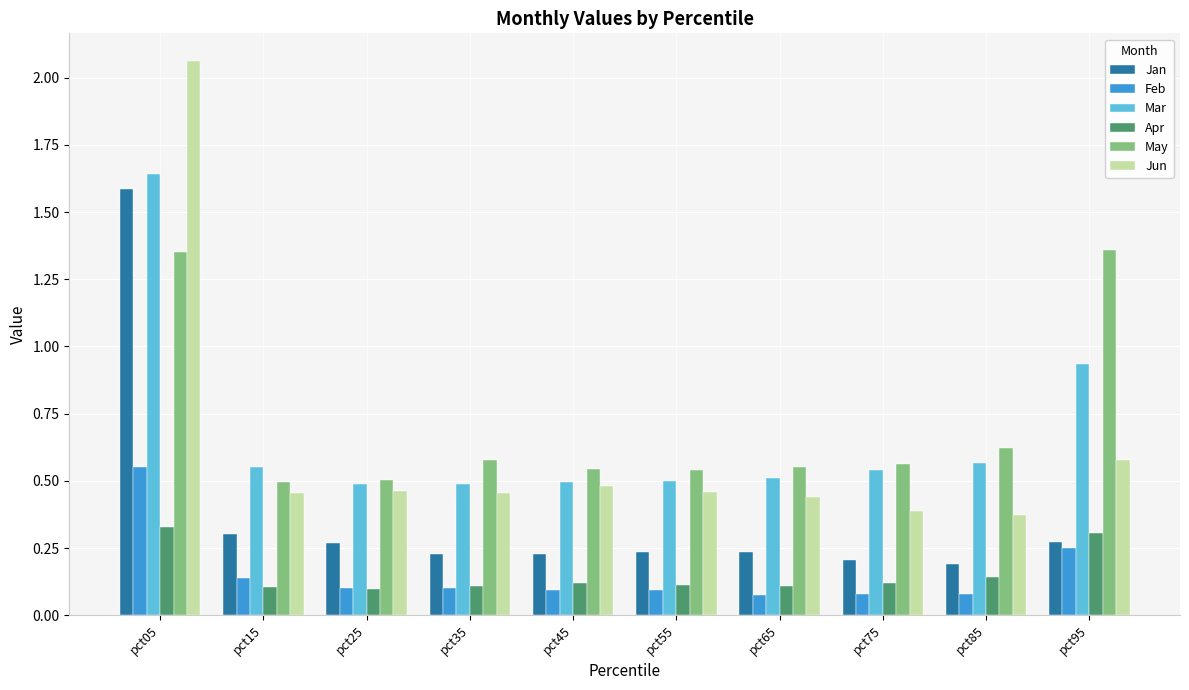

What is the total value across all series at pct35?

2.0